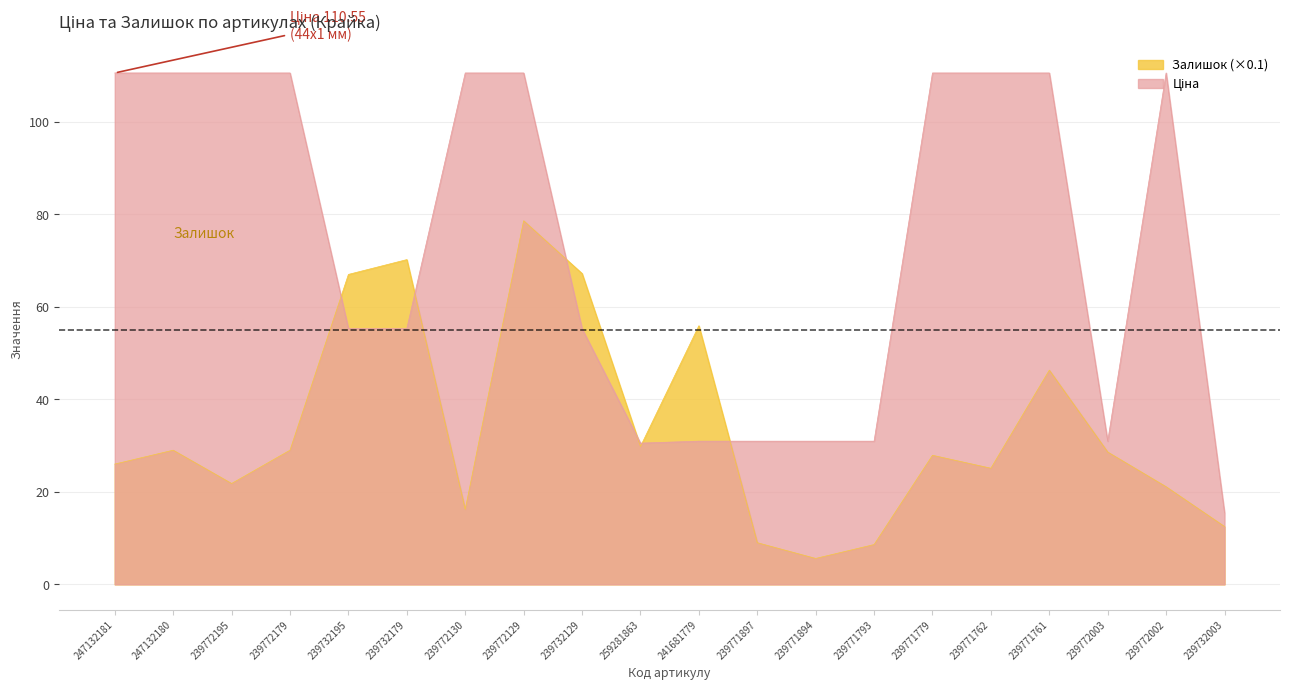

What is the difference between the highest and lowest values at 259281863?

0.7